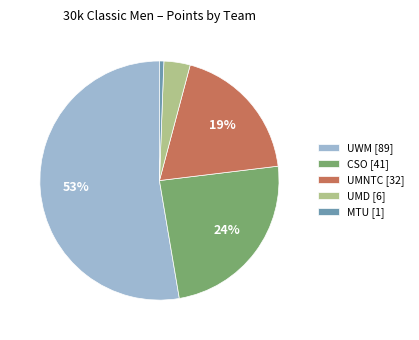

Which slice is the smallest?

MTU [1]